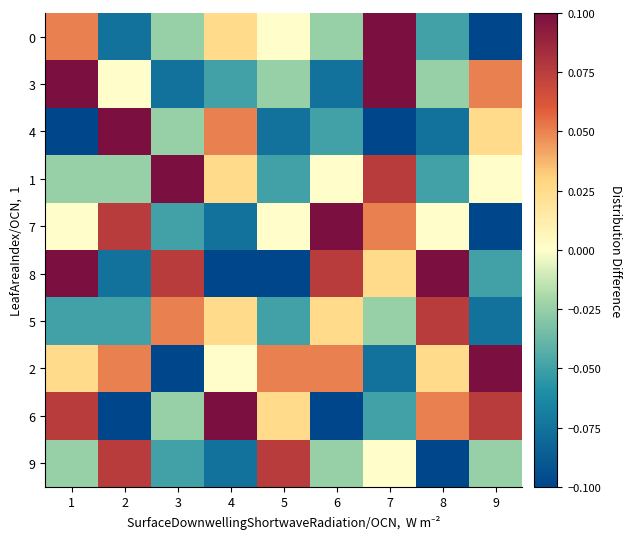

How many series are shown in this chart?

10